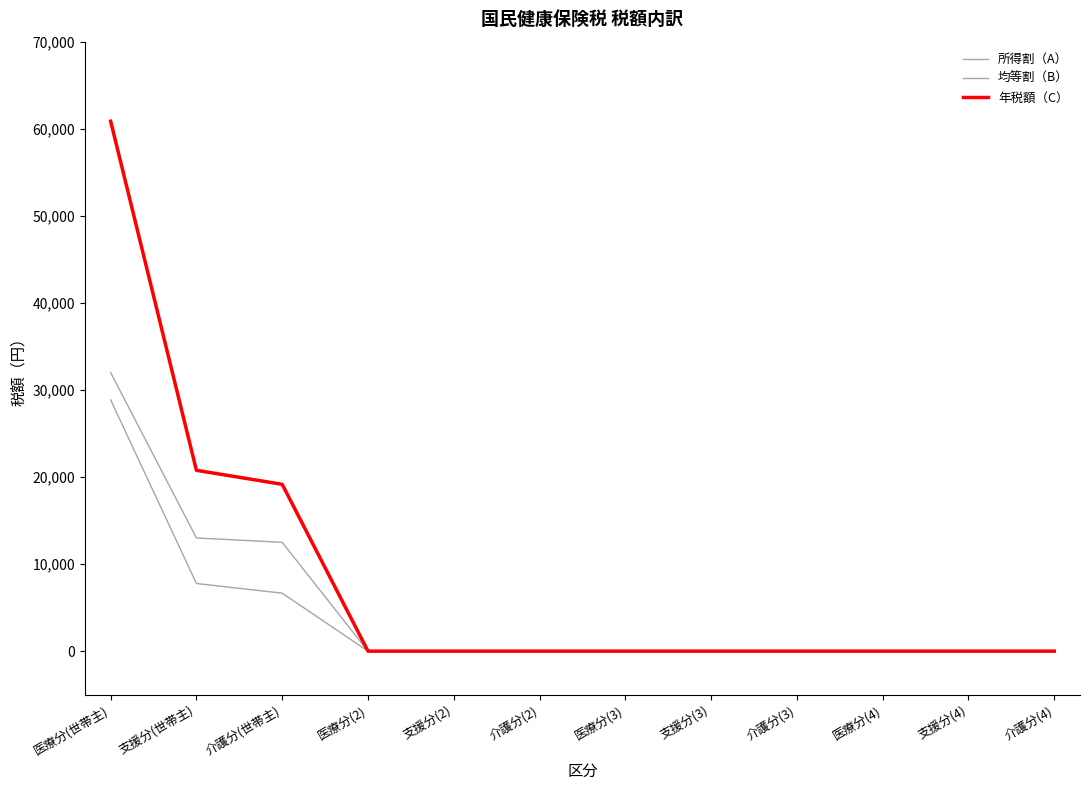

Reading left to right, transcribe all the data shown in this chart.

所得割（A）: 医療分(世帯主)=28860	支援分(世帯主)=7770	介護分(世帯主)=6660	医療分(2)=0	支援分(2)=0	介護分(2)=0	医療分(3)=0	支援分(3)=0	介護分(3)=0	医療分(4)=0	支援分(4)=0	介護分(4)=0
均等割（B）: 医療分(世帯主)=32000	支援分(世帯主)=13000	介護分(世帯主)=12500	医療分(2)=0	支援分(2)=0	介護分(2)=0	医療分(3)=0	支援分(3)=0	介護分(3)=0	医療分(4)=0	支援分(4)=0	介護分(4)=0
年税額（C）: 医療分(世帯主)=60860	支援分(世帯主)=20770	介護分(世帯主)=19160	医療分(2)=0	支援分(2)=0	介護分(2)=0	医療分(3)=0	支援分(3)=0	介護分(3)=0	医療分(4)=0	支援分(4)=0	介護分(4)=0